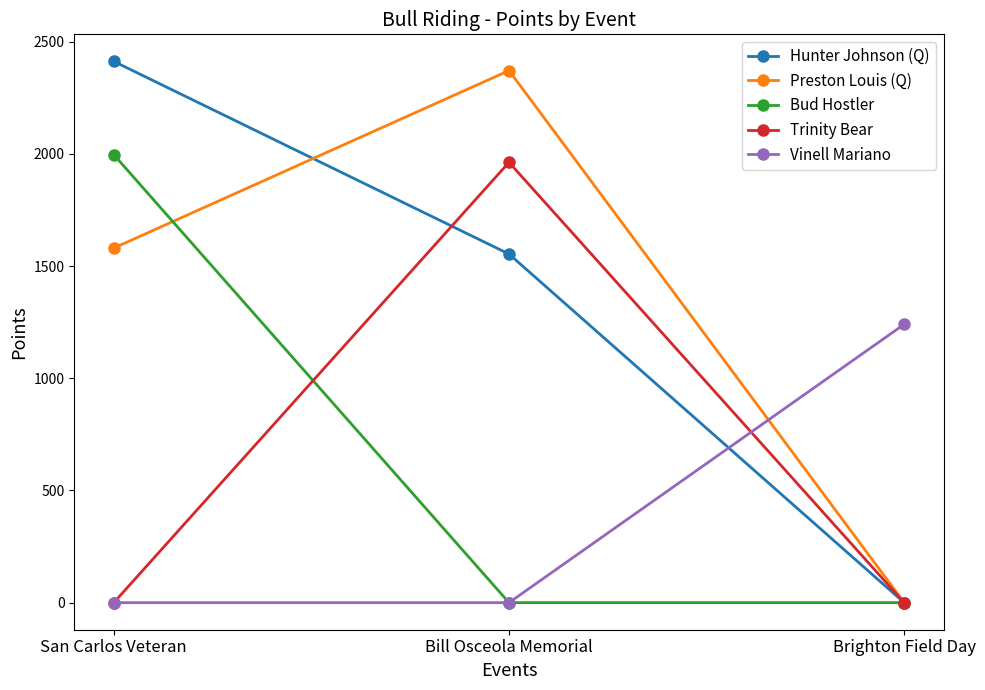

Between San Carlos Veteran and Brighton Field Day, which series saw the biggest shift?

Hunter Johnson (Q)